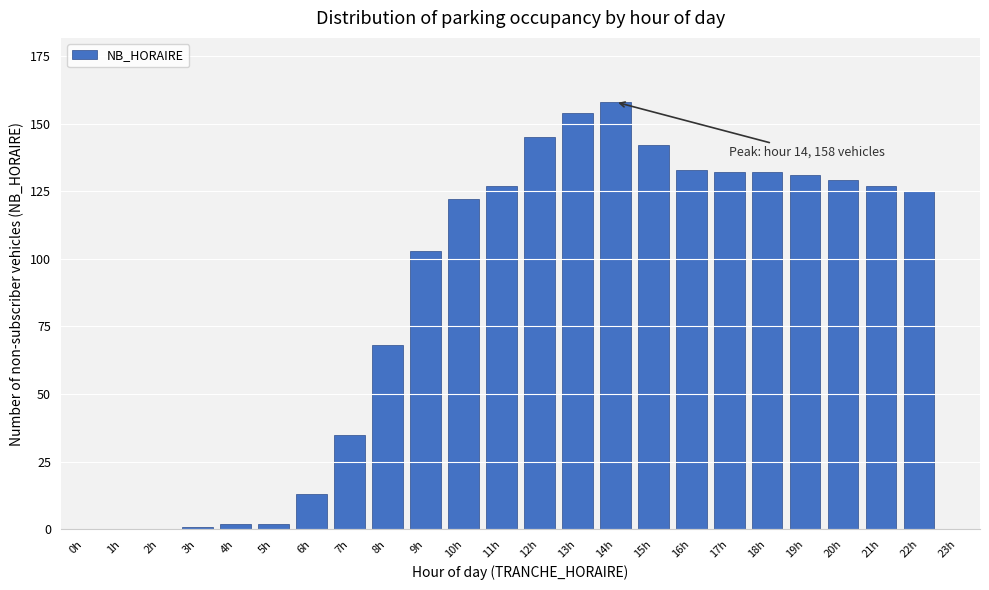

Reading left to right, extract all data points from this chart.

0h=0	1h=0	2h=0	3h=1	4h=2	5h=2	6h=13	7h=35	8h=68	9h=103	10h=122	11h=127	12h=145	13h=154	14h=158	15h=142	16h=133	17h=132	18h=132	19h=131	20h=129	21h=127	22h=125	23h=0